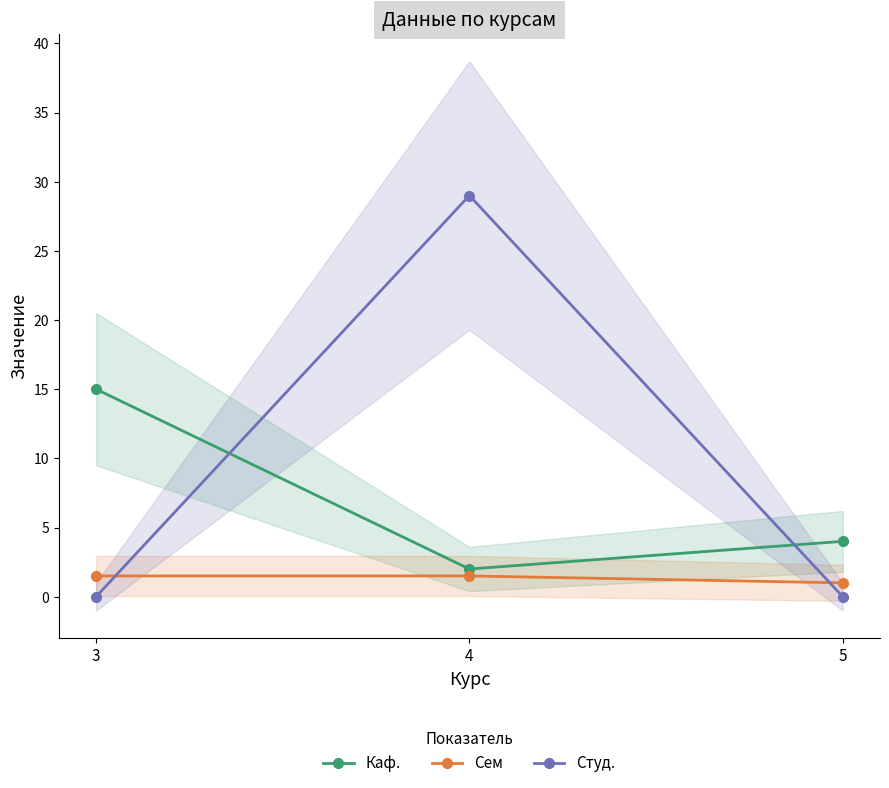

What is the highest value of the Каф. series?

15.0